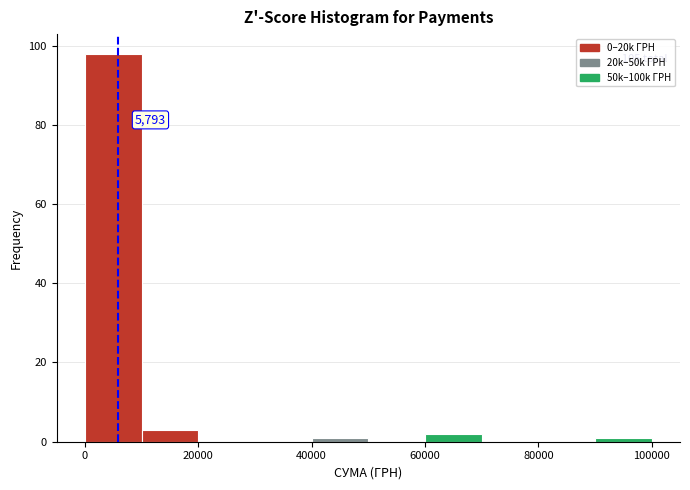

Over which range of the x-axis is the bar tallest?

0 to 10000